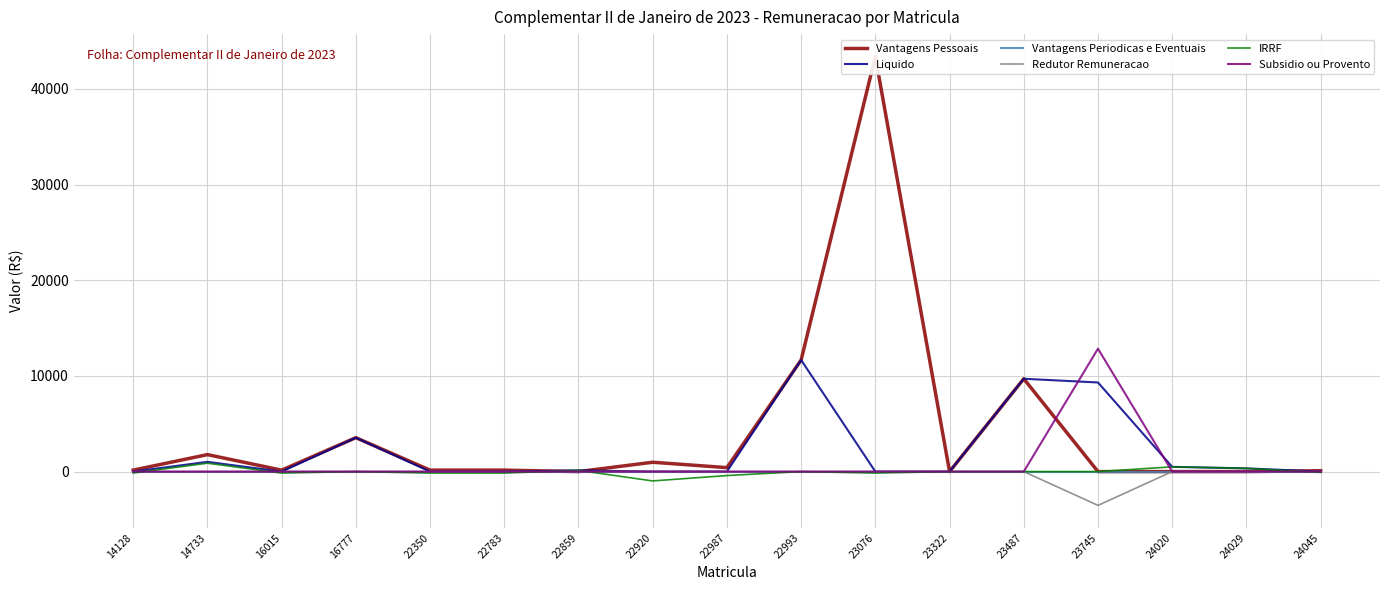

How many lines are shown in the chart?

6